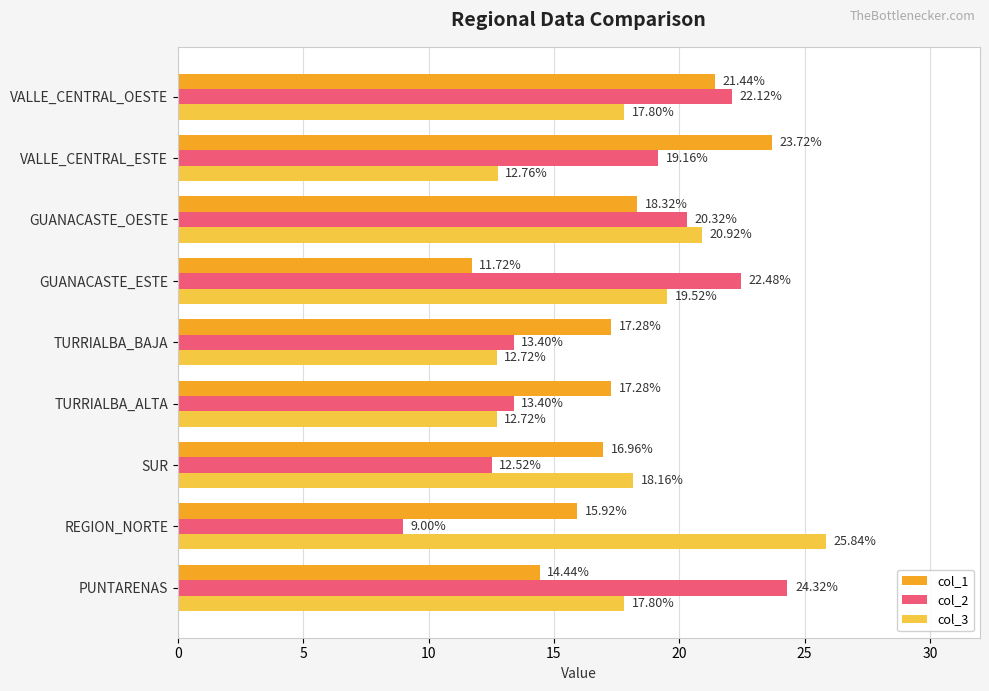

List the series in order of their peak value, lowest first.

col_1, col_2, col_3